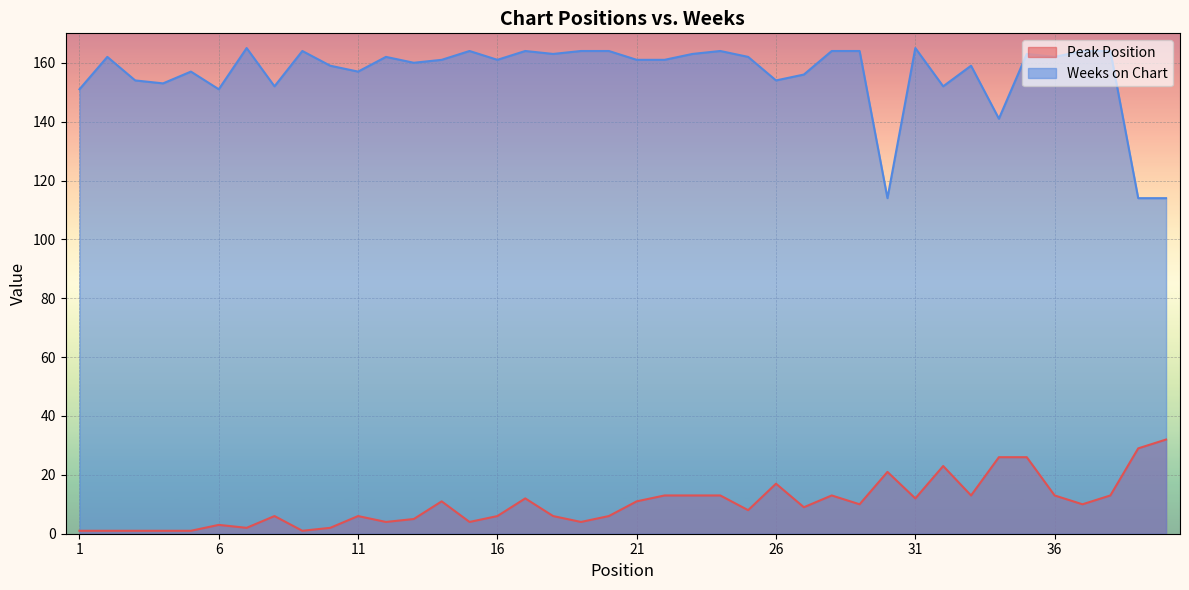

Is it true that Weeks on Chart equals 113 at 19?

False